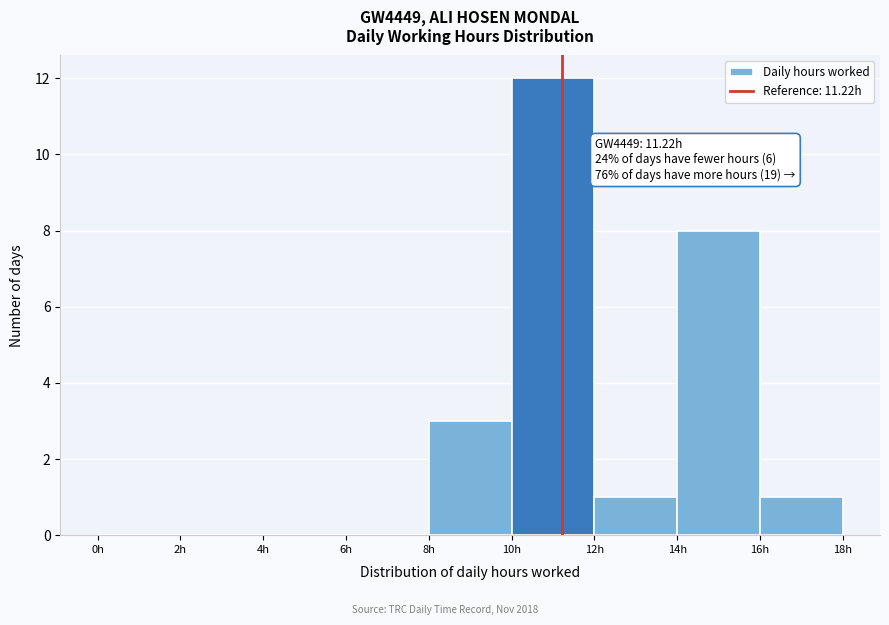

Over which range of the x-axis is the bar tallest?

10 to 12